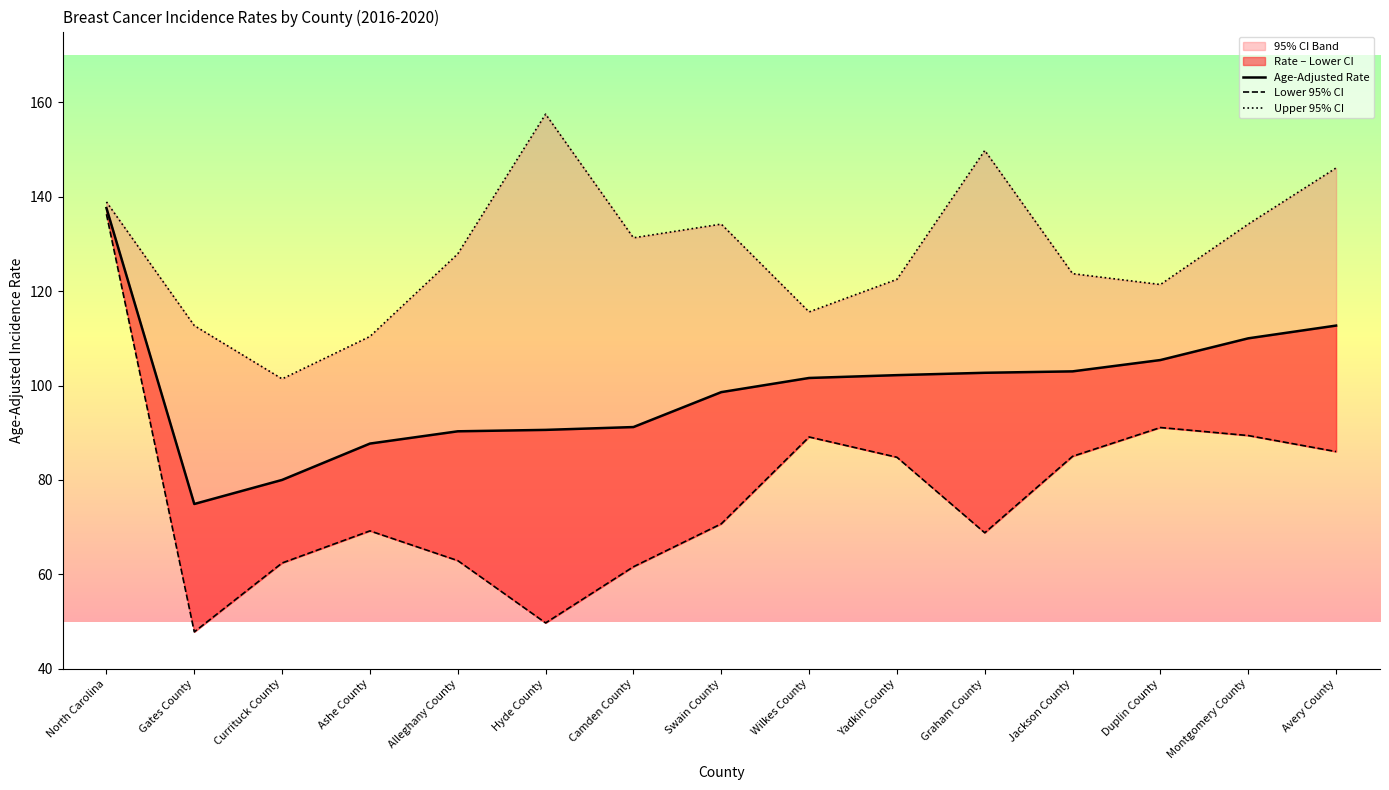

True or false: Lower 95% CI and Upper 95% CI cross at least once.

False